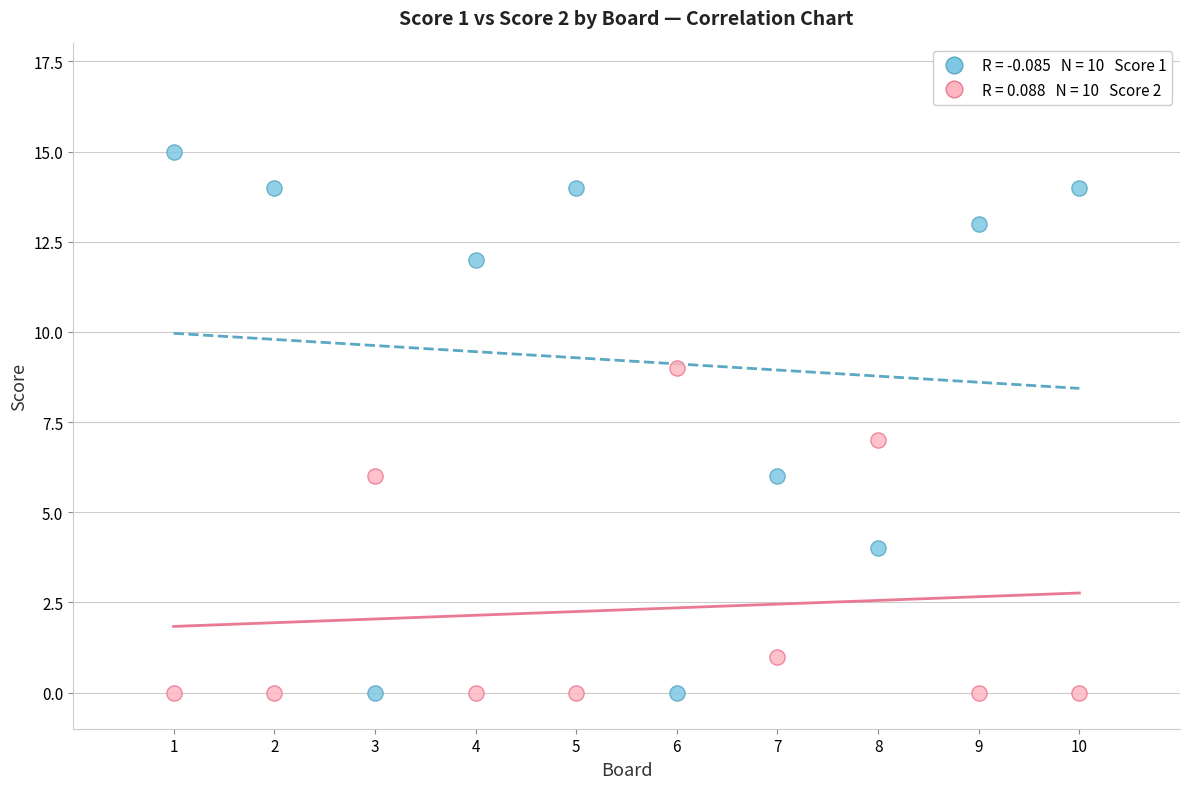

Across all data points, what is the range of X values (max minus min)?

9